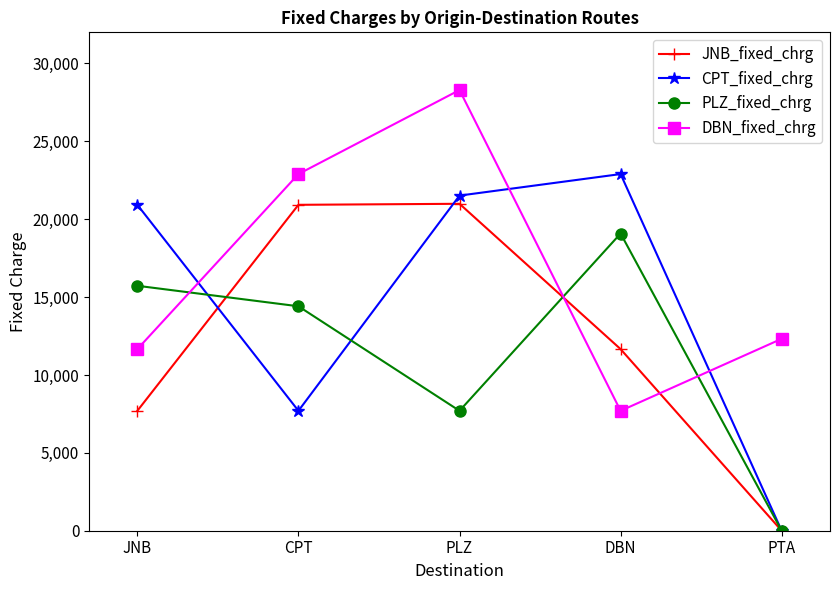

What is the value of the CPT_fixed_chrg point at the 2nd from the left?

7699.0